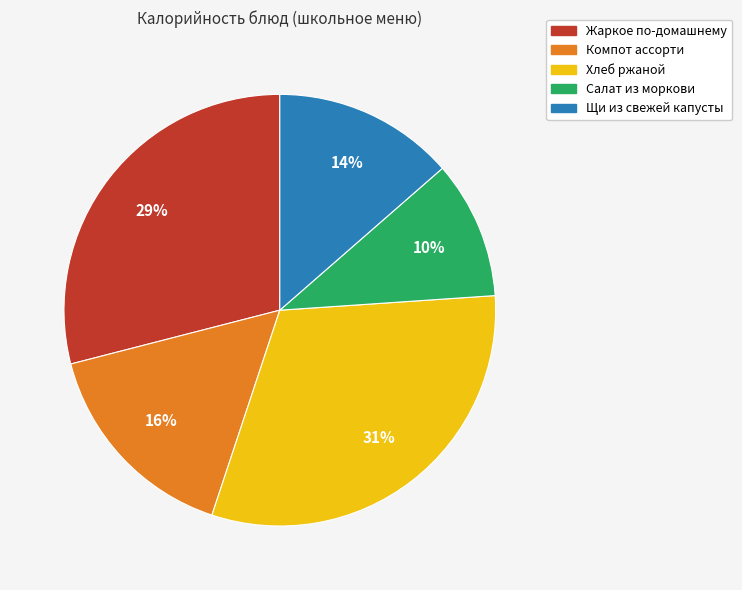

To the nearest percent, what is the average slice percentage?

20%